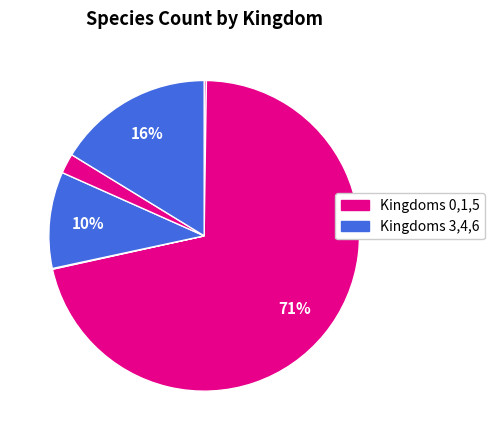

How many slices are in this pie chart?

6